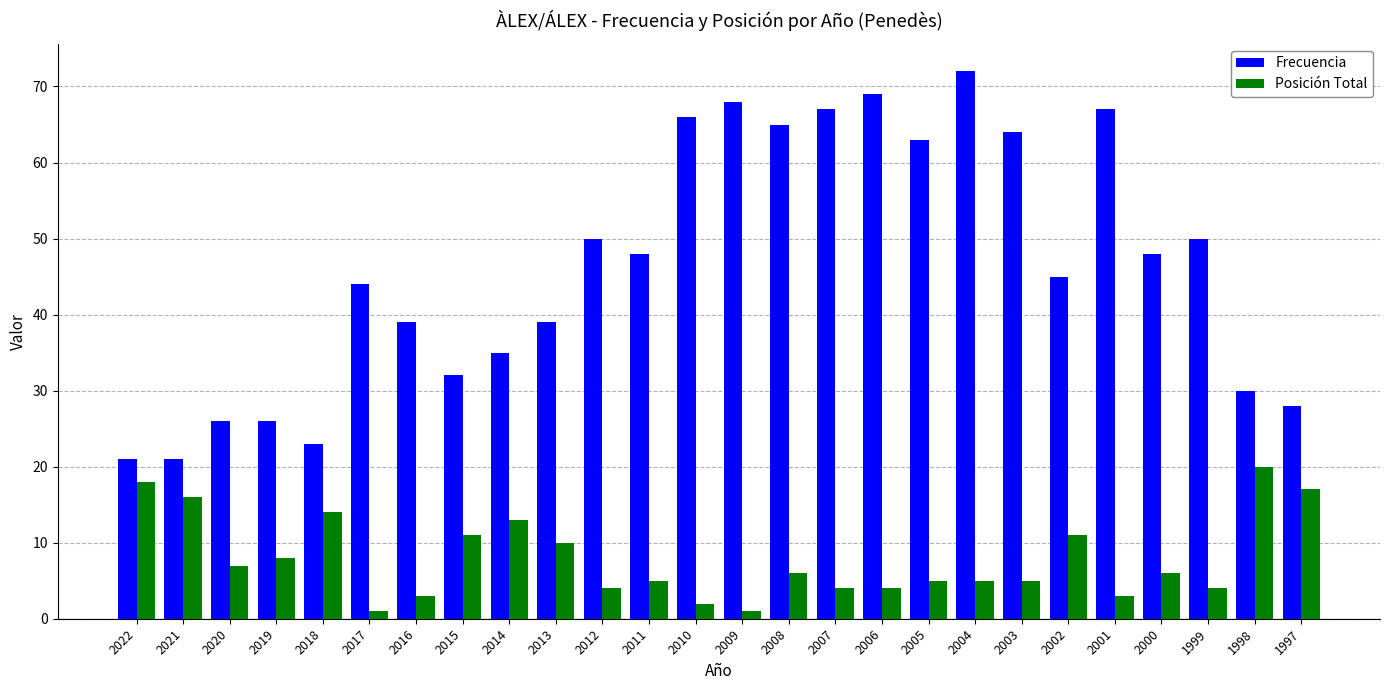

Which label corresponds to the largest value in the chart?

2004